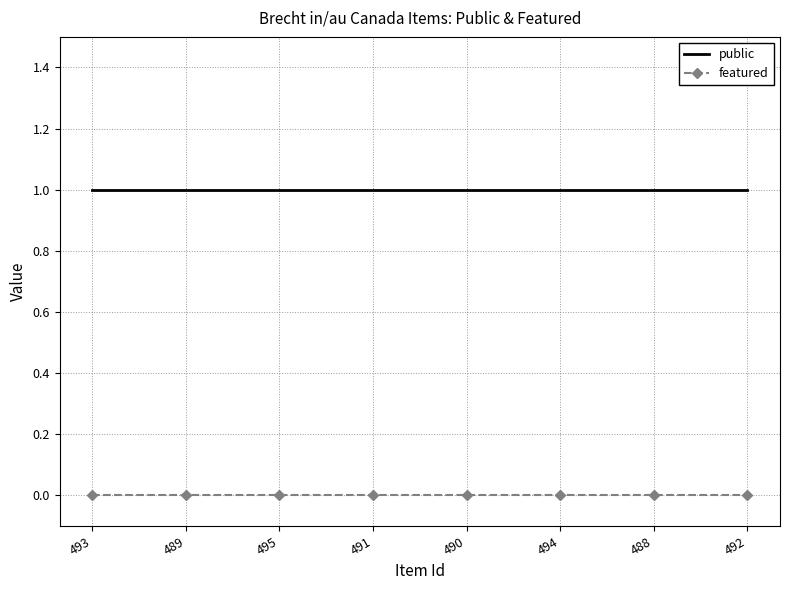

Reading left to right, list all the values displayed in this chart.

public: 493=1	489=1	495=1	491=1	490=1	494=1	488=1	492=1
featured: 493=0	489=0	495=0	491=0	490=0	494=0	488=0	492=0